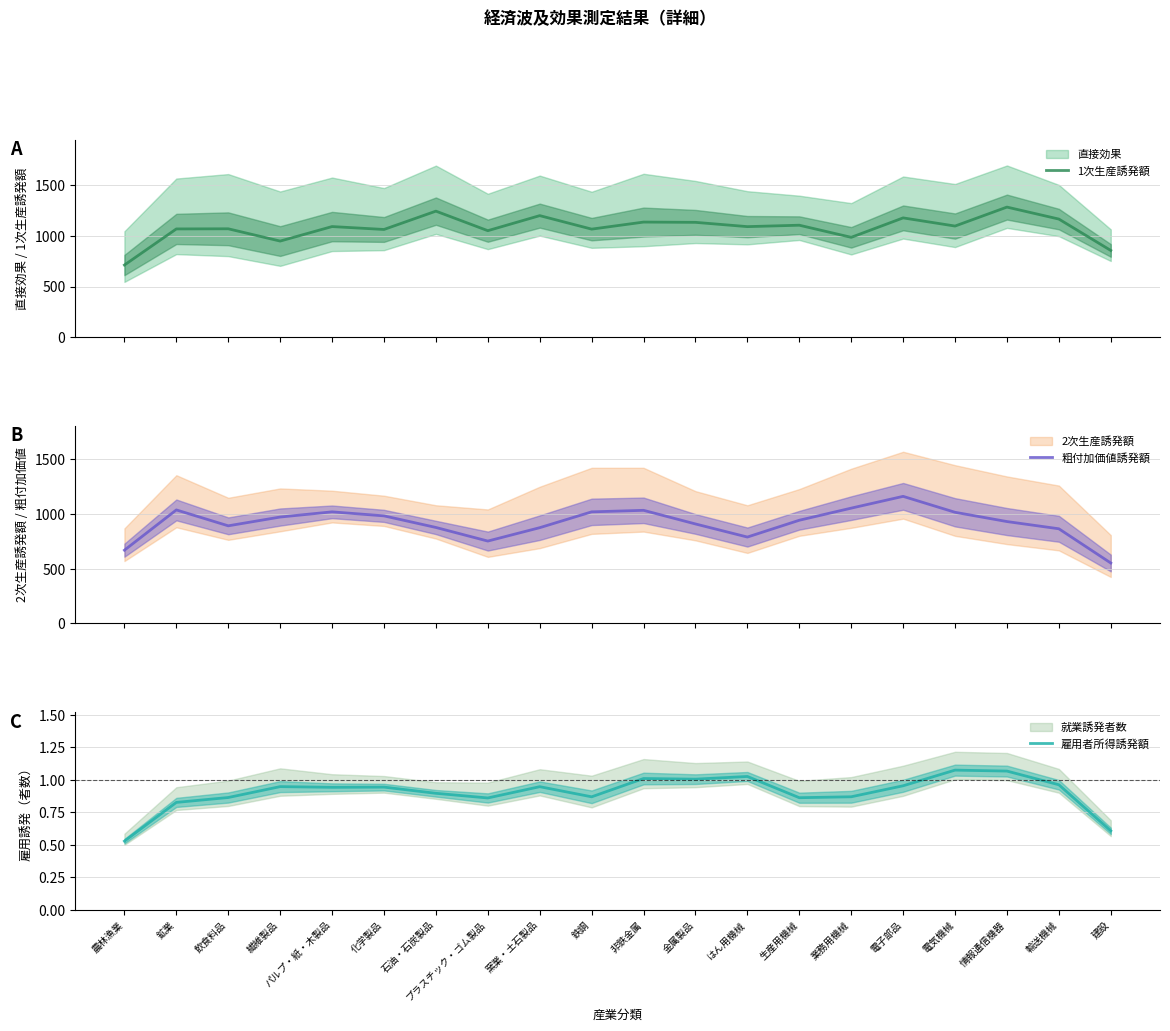

Which series has the largest total across all categories?

1次生産誘発額